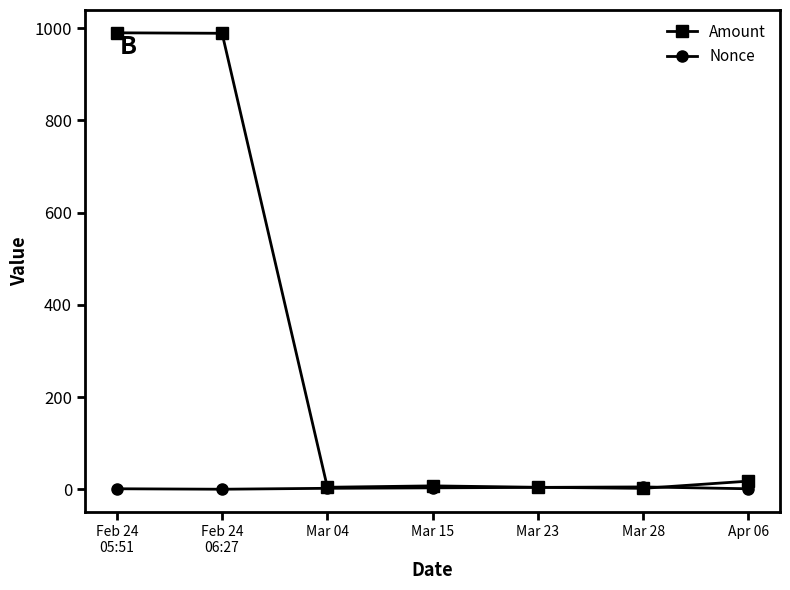

What is the label of the 6th point from the left?

Mar 28